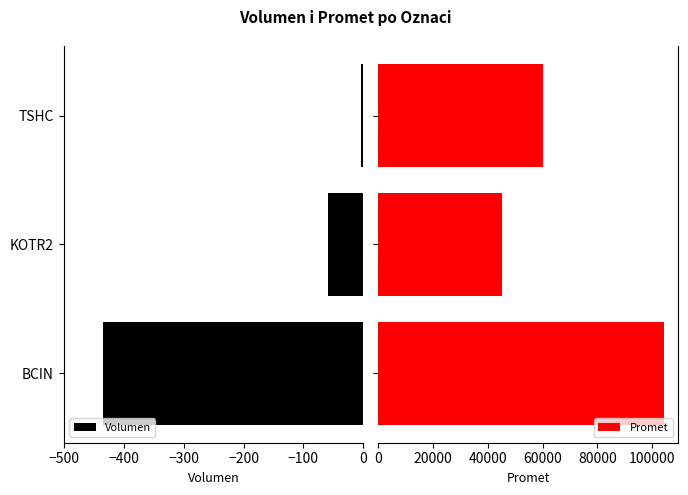

What is the average value of the Promet series?

69817